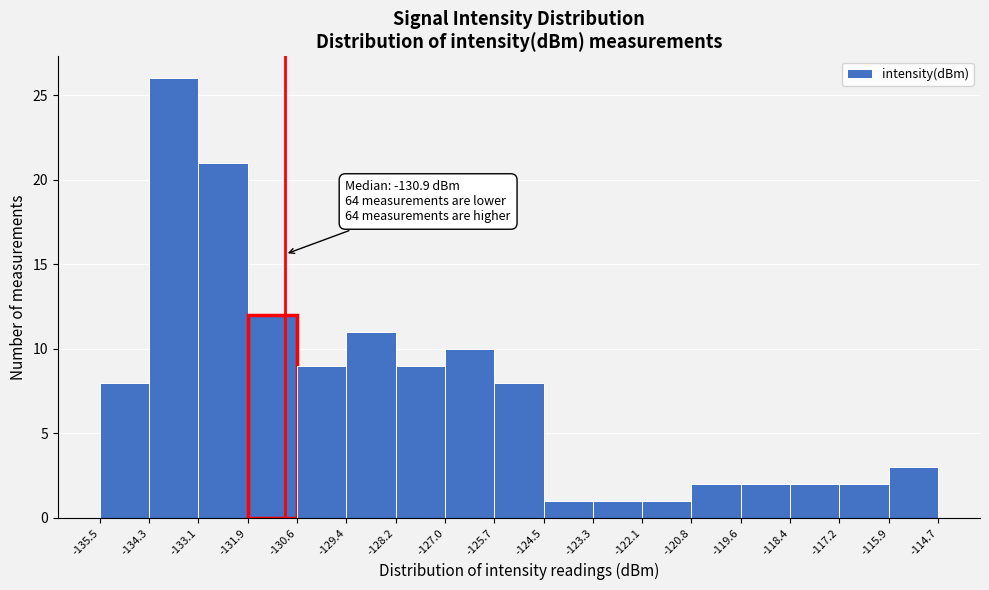

Over which range of the x-axis is the bar tallest?

-134.3 to -133.1